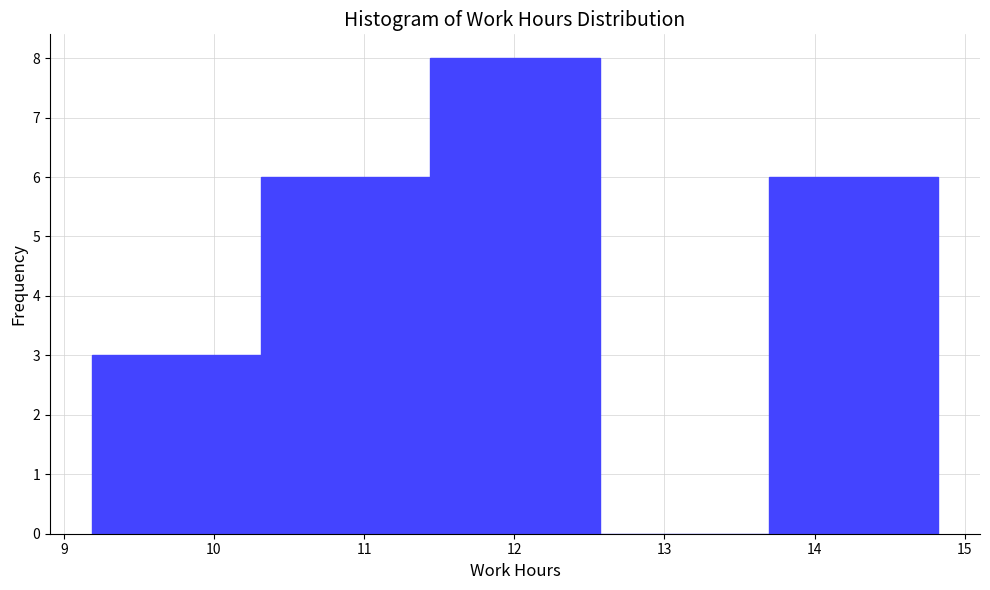

Reading left to right, list every bar in this chart as the range it spans on the x-axis followed by its height. Neither the bar edges nor the heights are printed on the chart, so give them approximately, as read against the axes.

9.2 to 10.3: 3
10.3 to 11.4: 6
11.4 to 12.6: 8
12.6 to 13.7: 0
13.7 to 14.8: 6